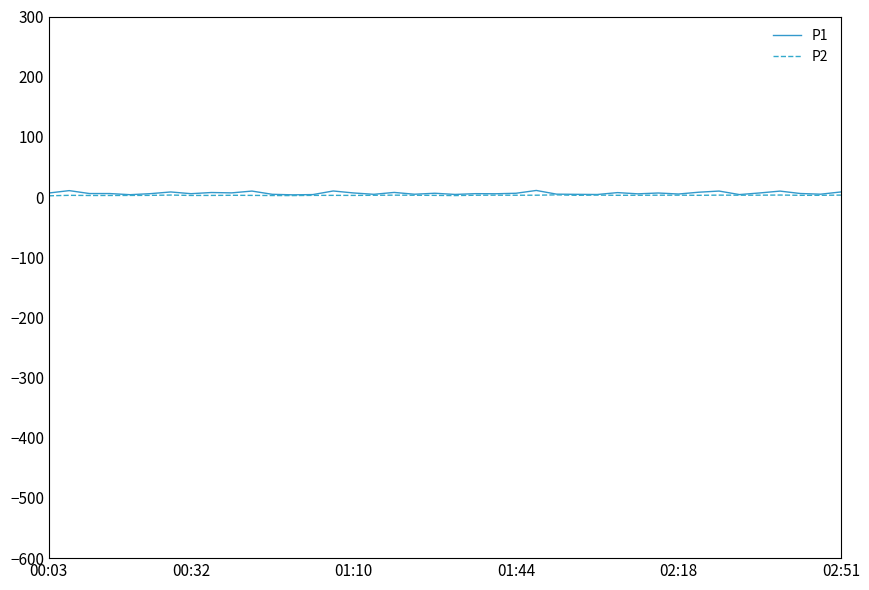

Which series has the largest range (max minus min)?

P1